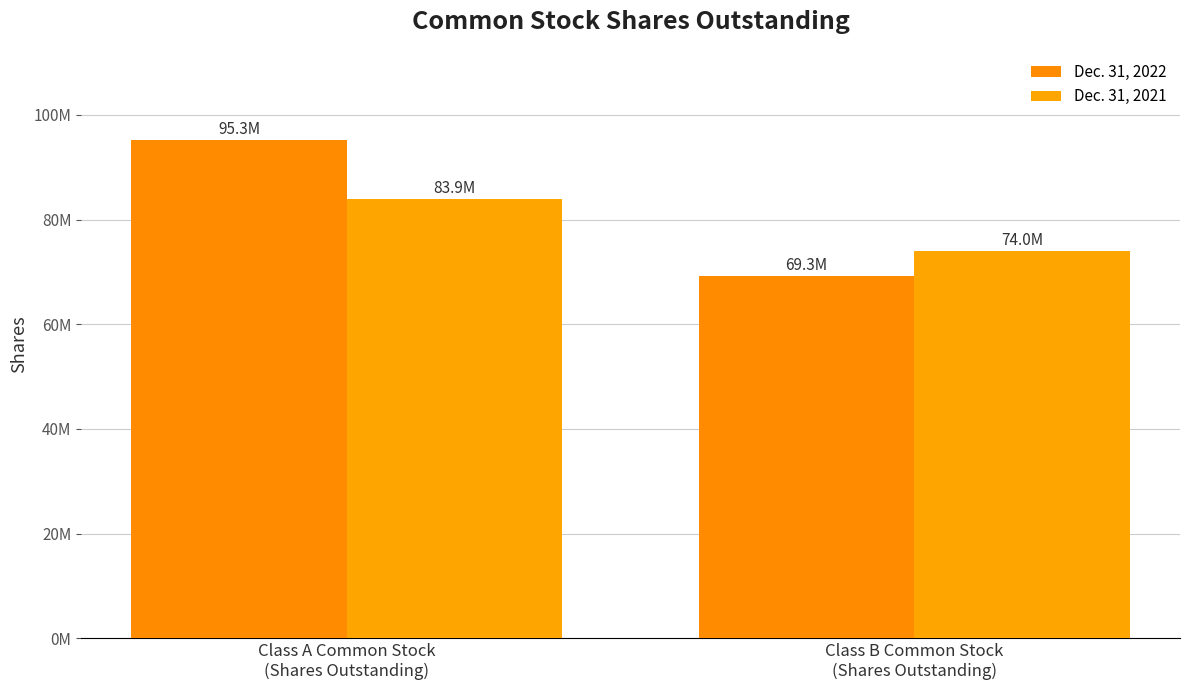

What is the label of the 2nd bar from the left?

Class B Common Stock
(Shares Outstanding)